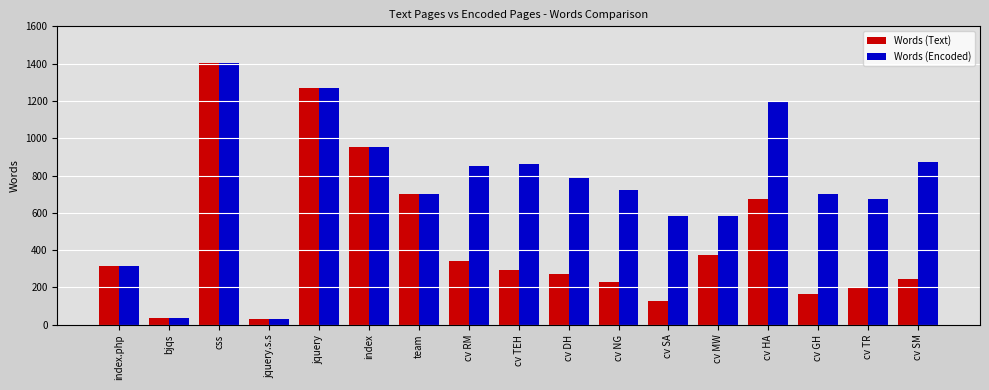

Reading left to right, list all the values displayed in this chart.

Words (Text): 317	37	1403	29	1267	955	701	343	294	270	230	128	373	676	167	204	247
Words (Encoded): 317	37	1403	29	1267	955	701	850	861	786	724	581	581	1195	701	672	873